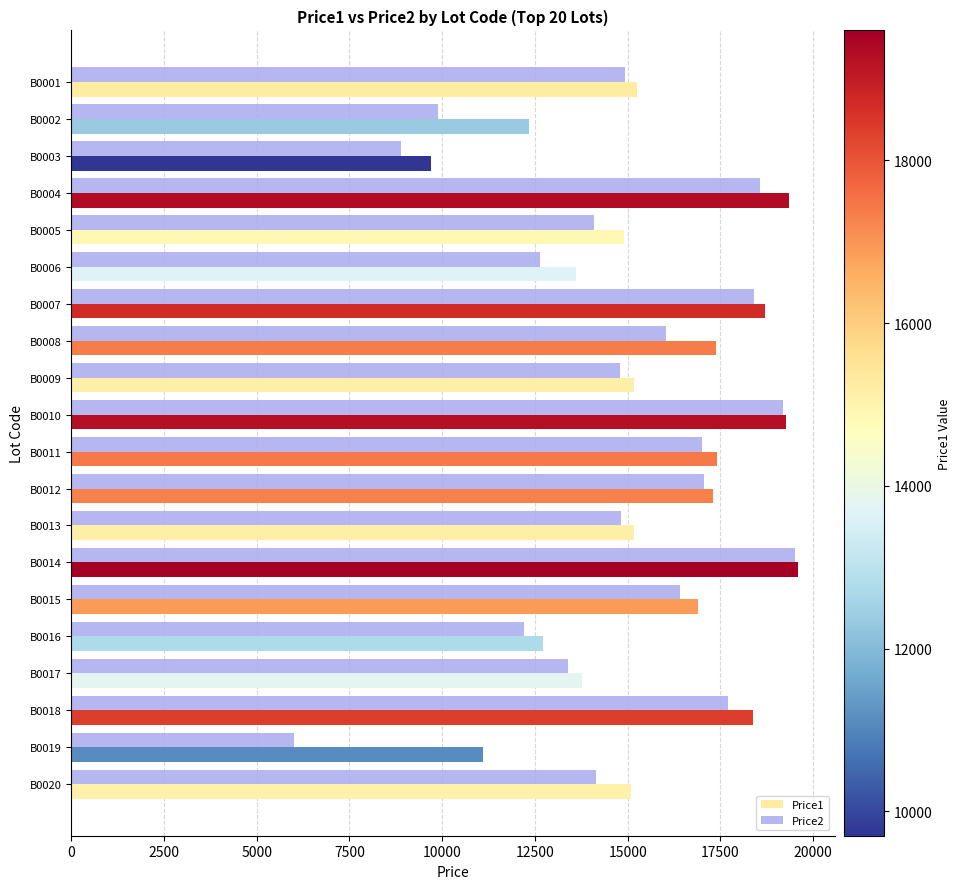

What is the difference between the maximum and minimum values in the Price2 series?

13500